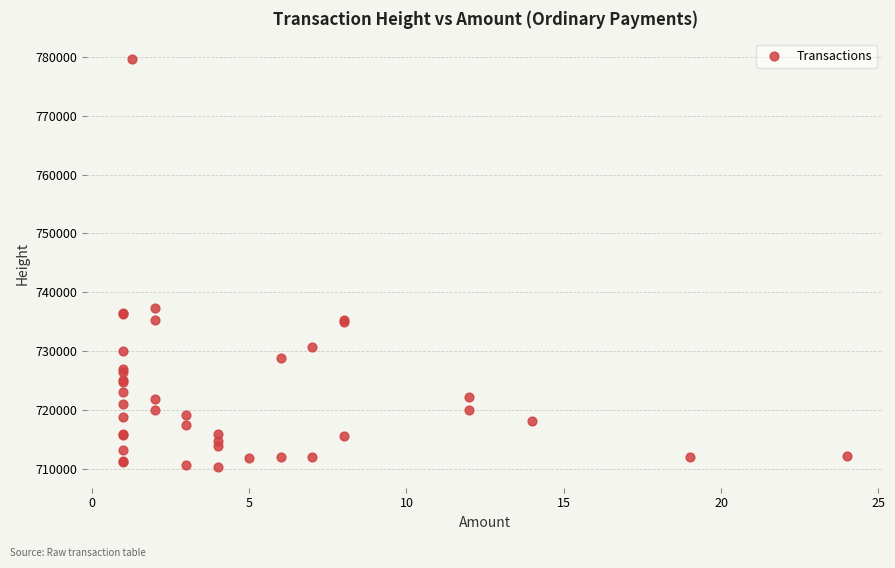

What Y value in the scatter plot is closest to 744974?

737368